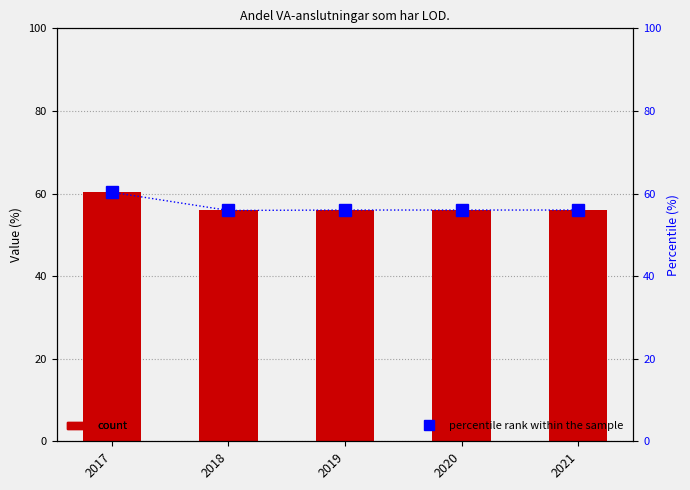

The Value series shows 56.0 at 2020. True or false?

True